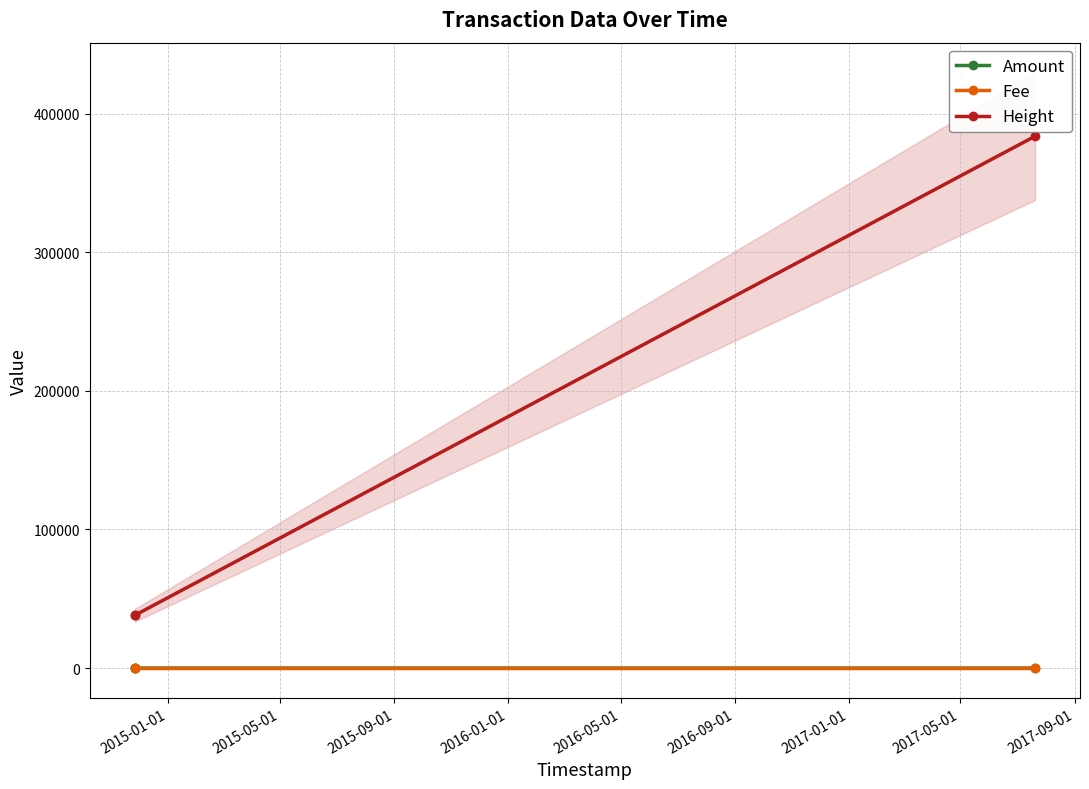

What is the difference between the maximum and second lowest values in the Amount series?

1